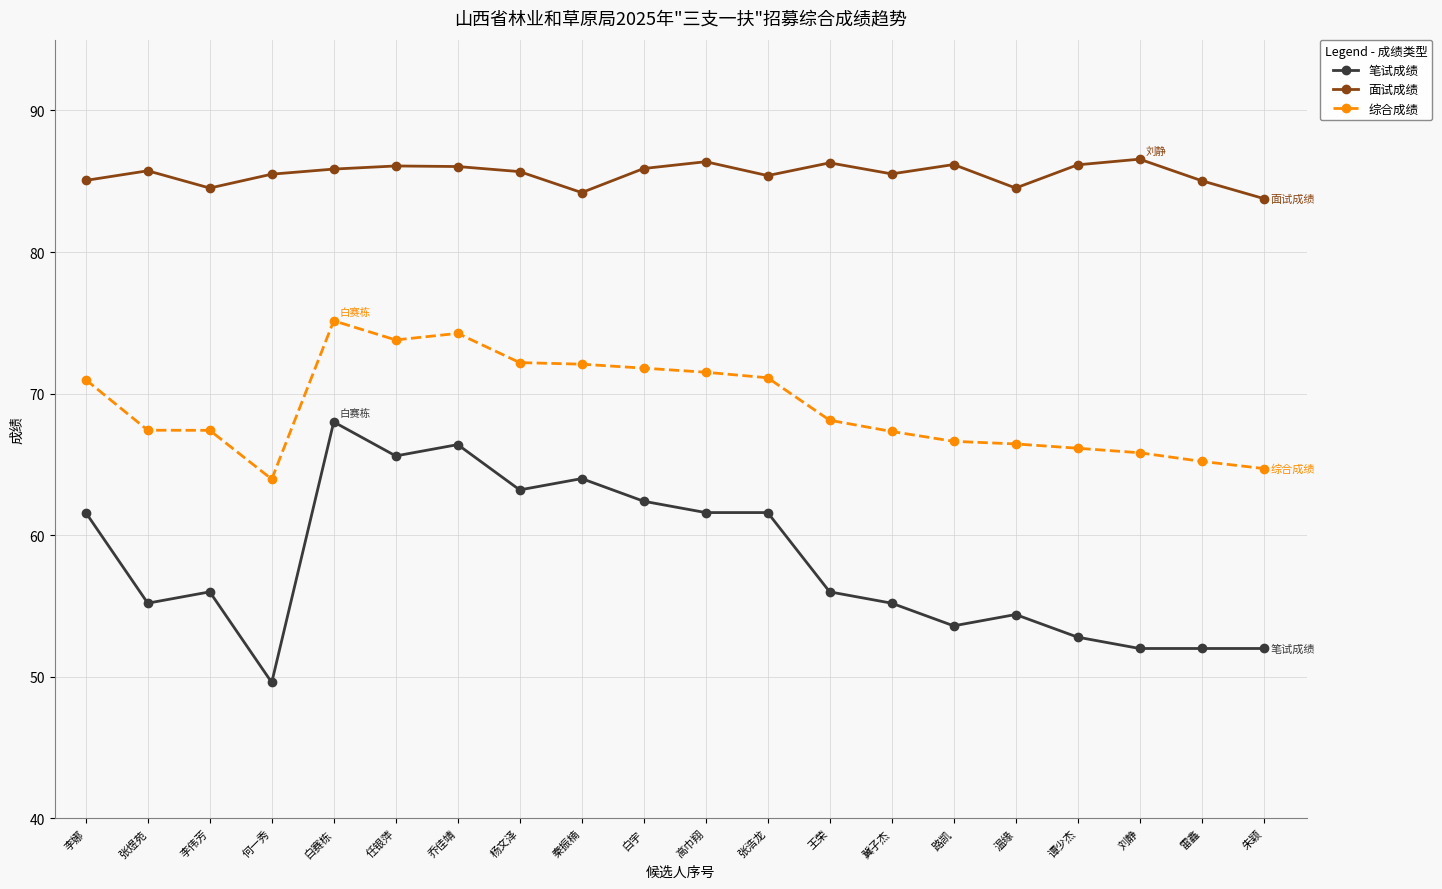

What is the label of the 14th point from the left?

冀子杰